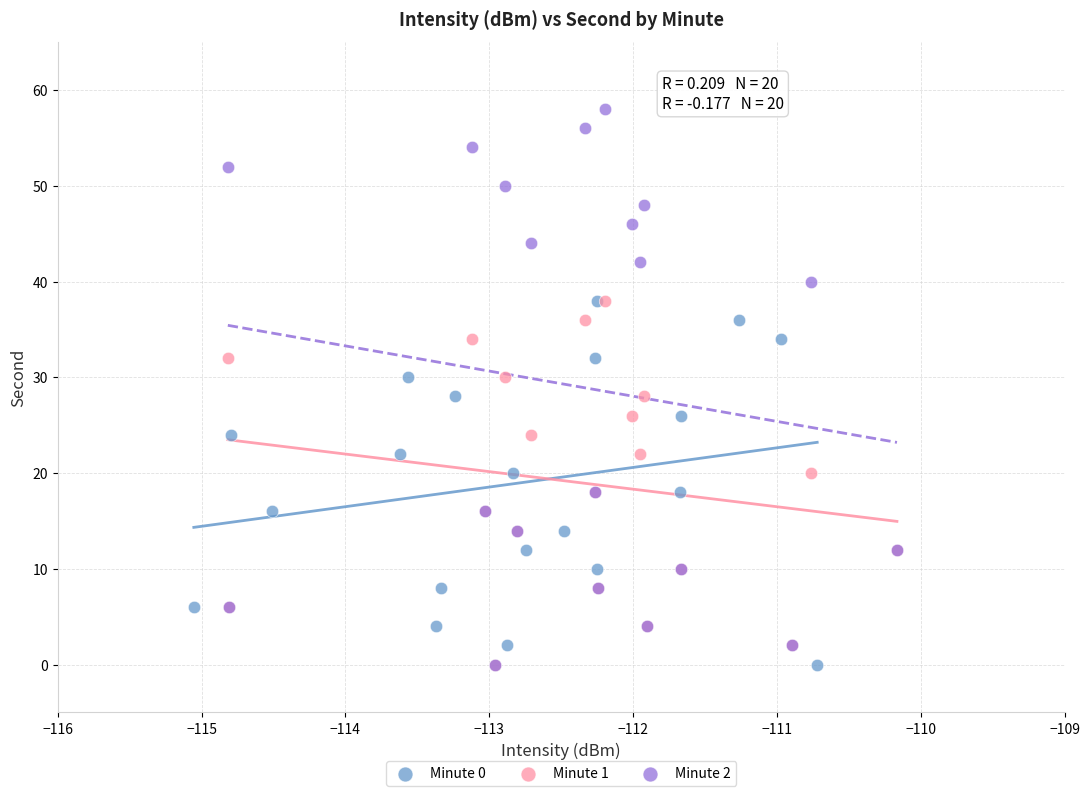

Which series reaches the maximum Y coordinate?

Minute 2